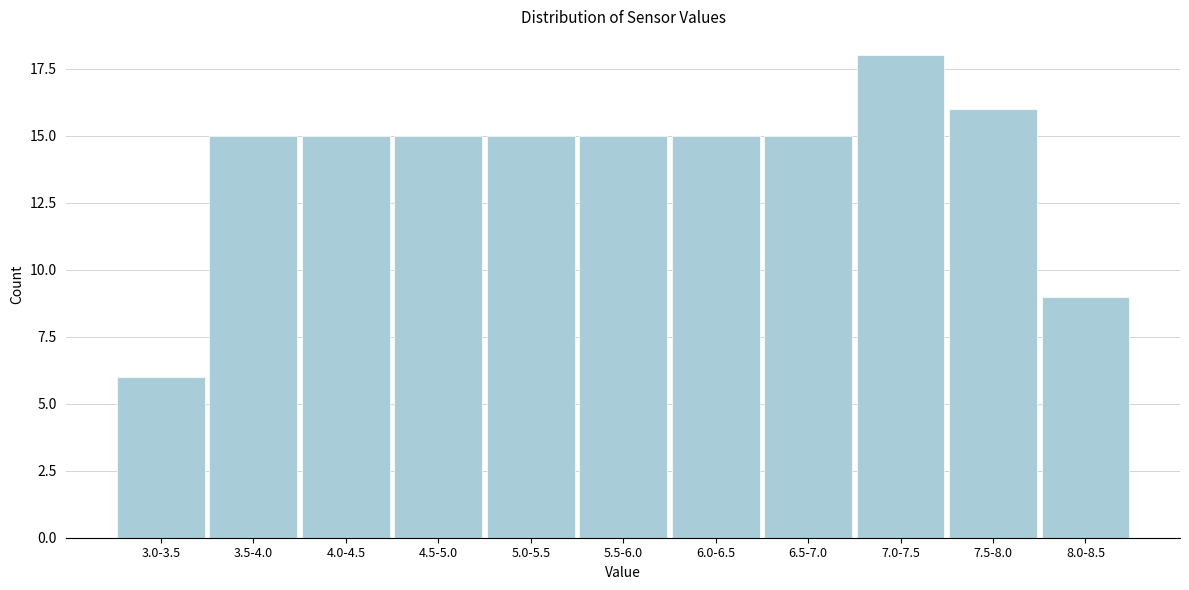

Reading left to right, what are all the values shown in this chart?

6	15	15	15	15	15	15	15	18	16	9